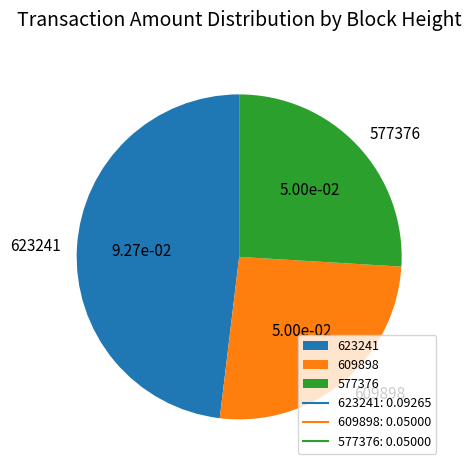

Is there any slice that represents more than half of the pie?

No